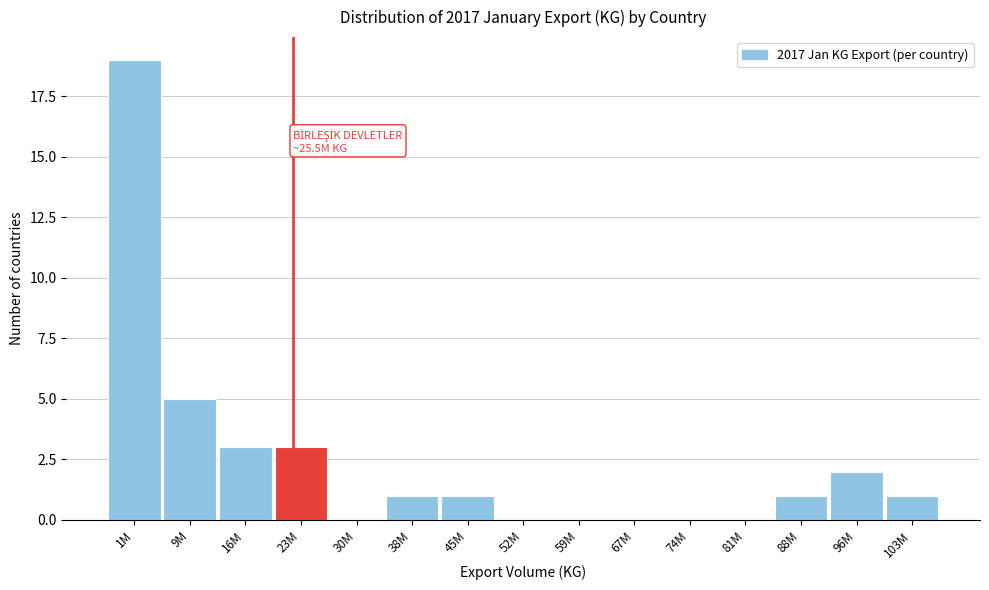

Reading right to left, list all the values displayed in this chart.

103M=1	96M=2	88M=1	81M=0	74M=0	67M=0	59M=0	52M=0	45M=1	38M=1	30M=0	23M=3	16M=3	9M=5	1M=19